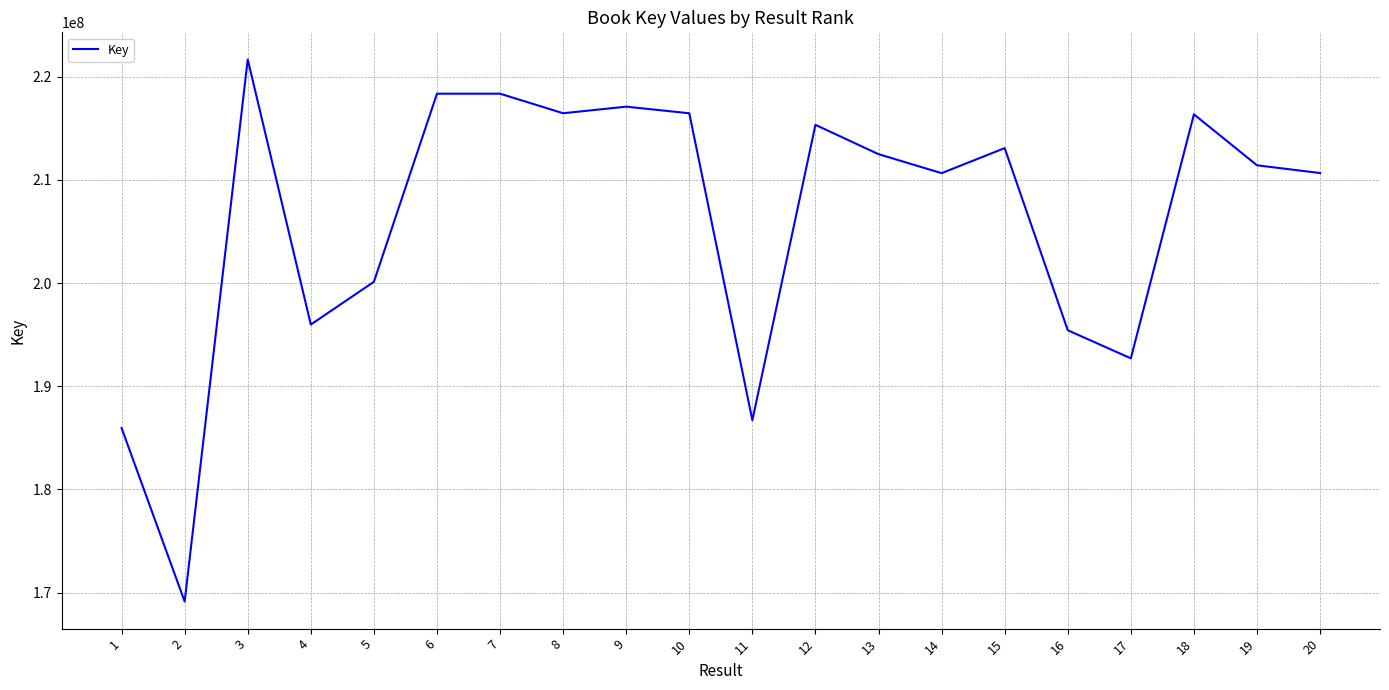

What is the ratio of the value at 14 to the value at 8?

1.0